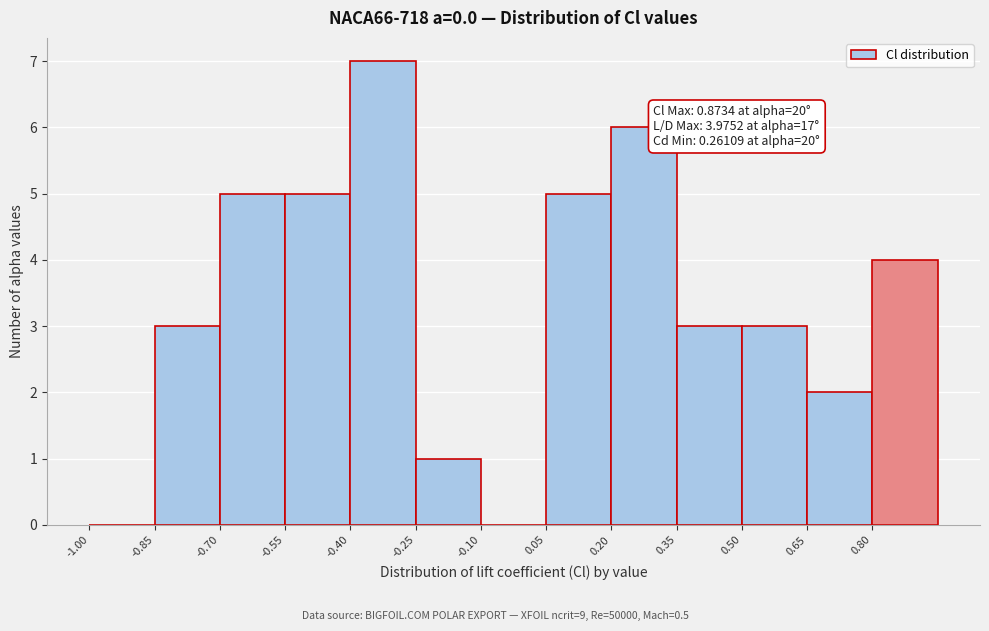

Over which range of the x-axis is the bar tallest?

-0.40 to -0.25